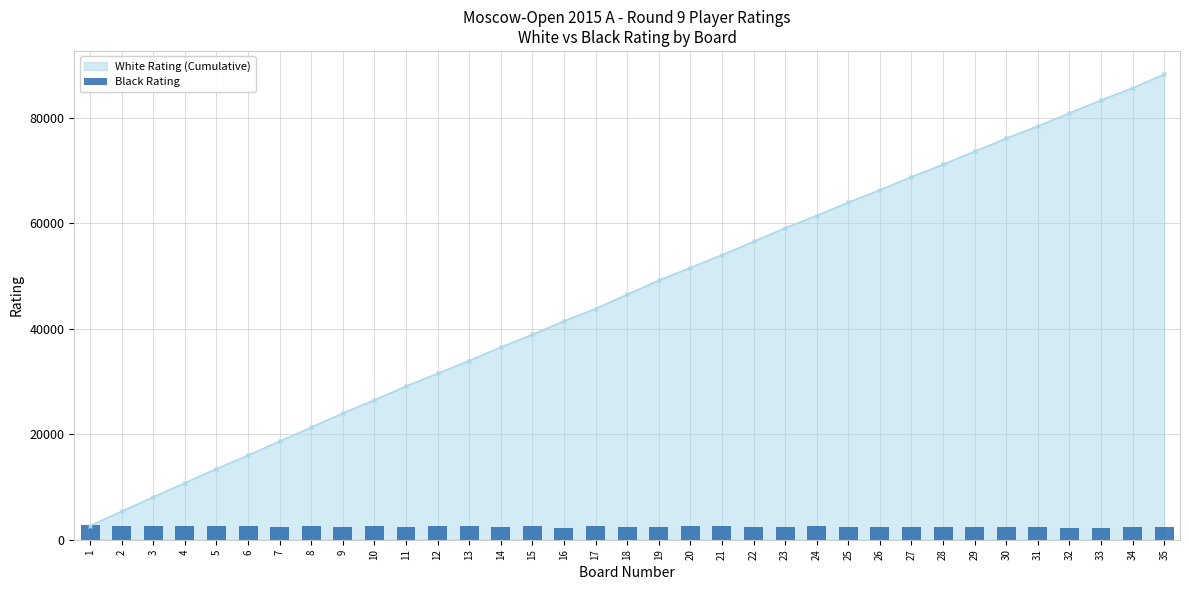

What is the value of the 31st bar from the left?

2465